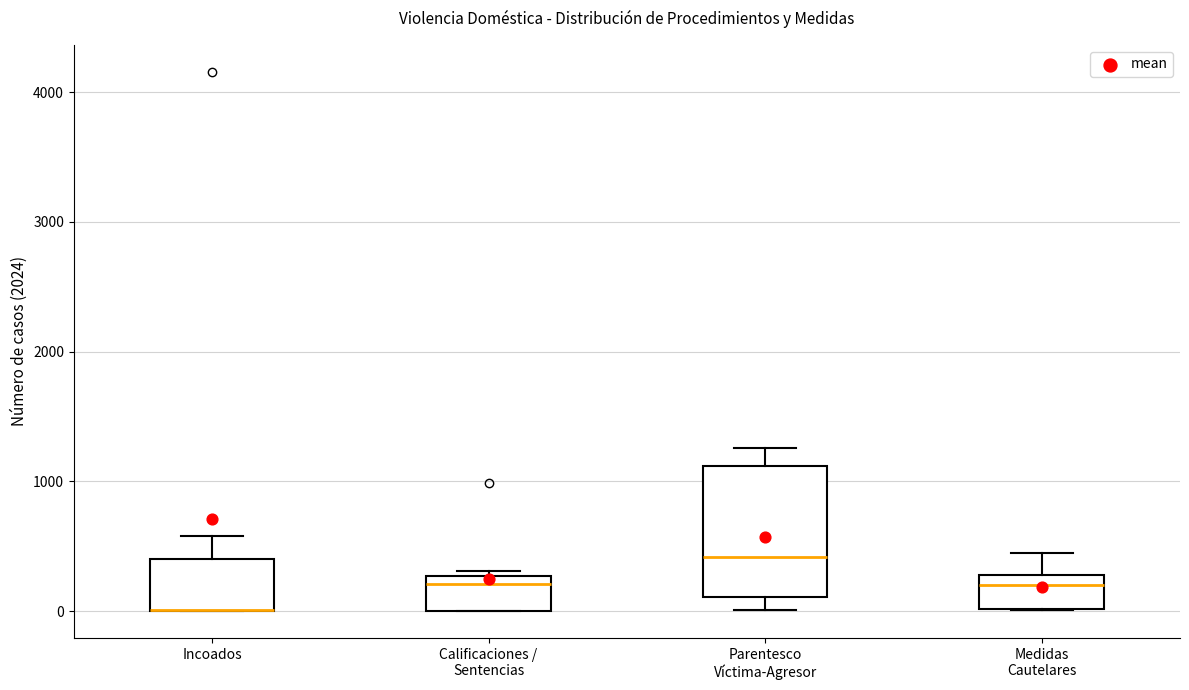

Reading left to right, transcribe this box plot: for each box, give where its median line is, the range the box spans, and where its two whiskers end, as read against the y-axis. The values are not printed on the chart, so give them approximately, as read against the axis.

Incoados: median 0 (drawn on the box's lower edge), box 0 to 400, whiskers 0 to 600
Calificaciones / Sentencias: median 200, box 0 to 300, whiskers 0 to 300 (just above the box's upper edge)
Parentesco Víctima-Agresor: median 400, box 100 to 1100, whiskers 0 to 1300
Medidas Cautelares: median 200, box 0 to 300, whiskers 0 to 400